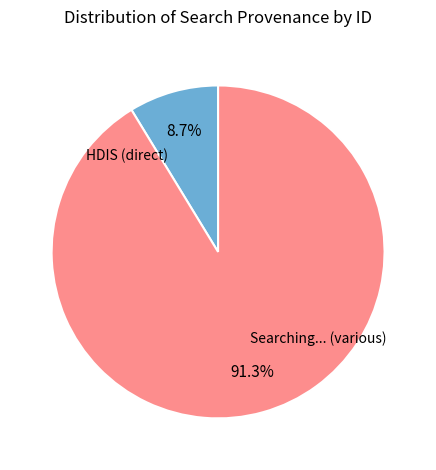

Is there a majority slice in this chart?

Yes